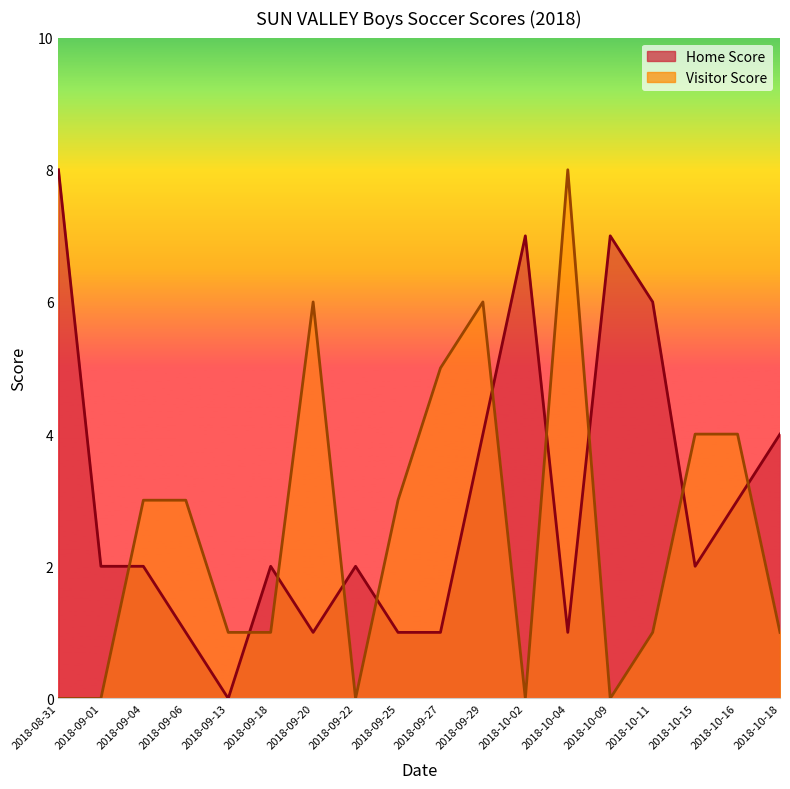

At which category is the sum across all series the highest?

2018-09-29